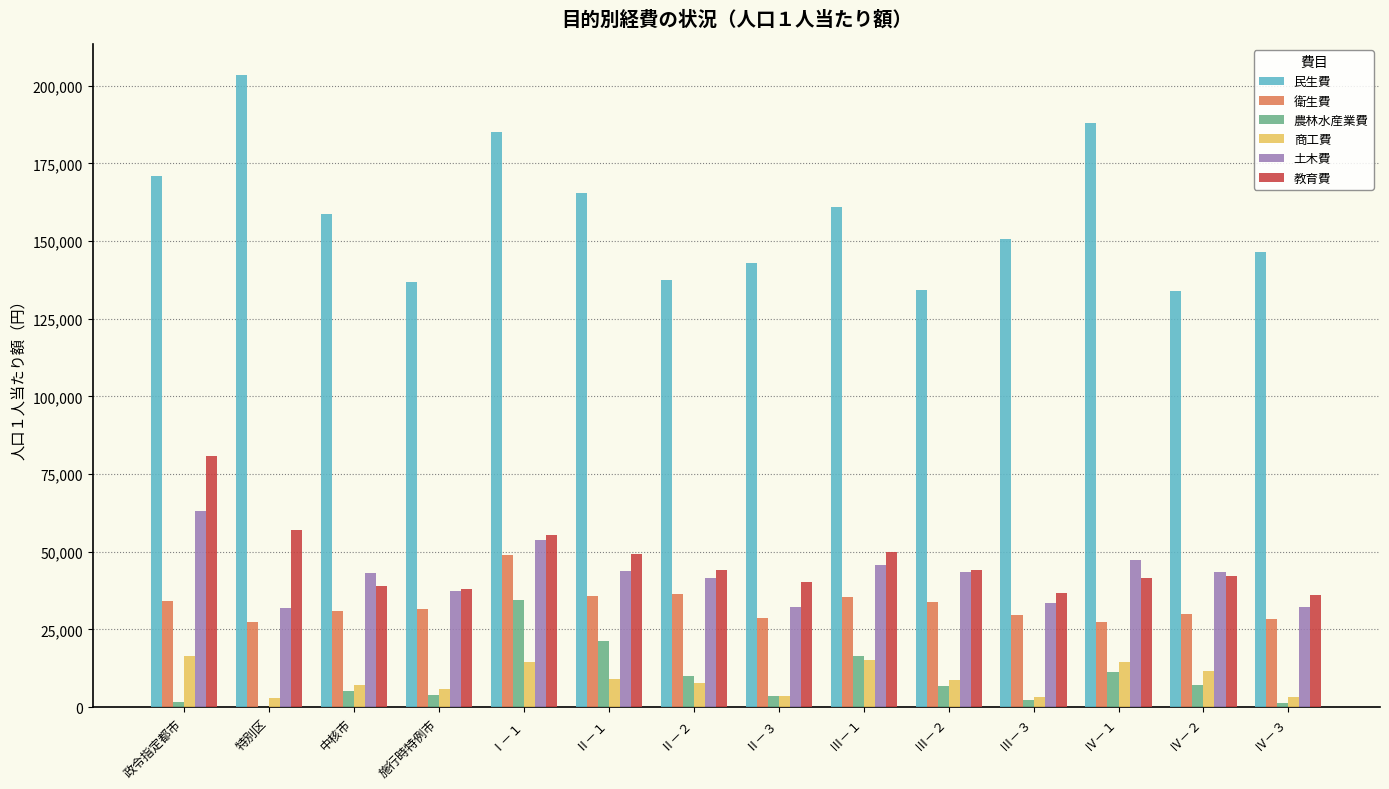

Are the bars grouped side by side (vs. stacked)?

Yes